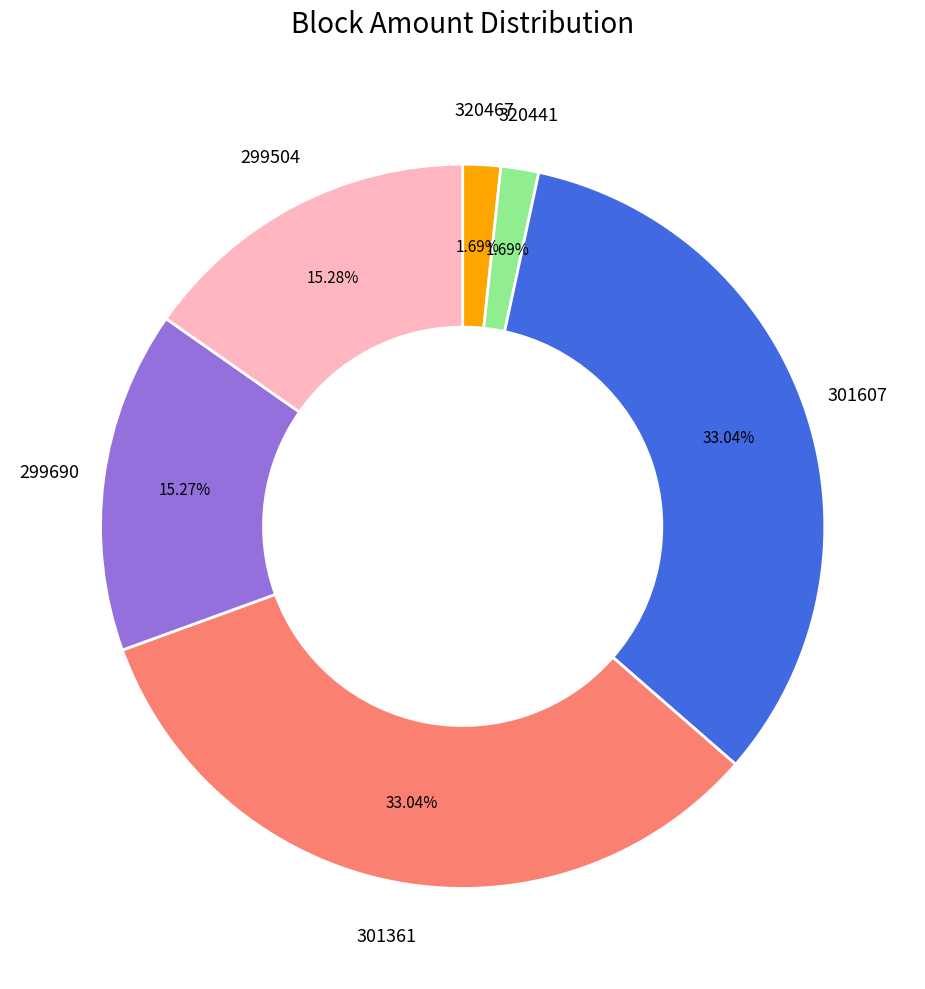

Is there a majority slice in this chart?

No